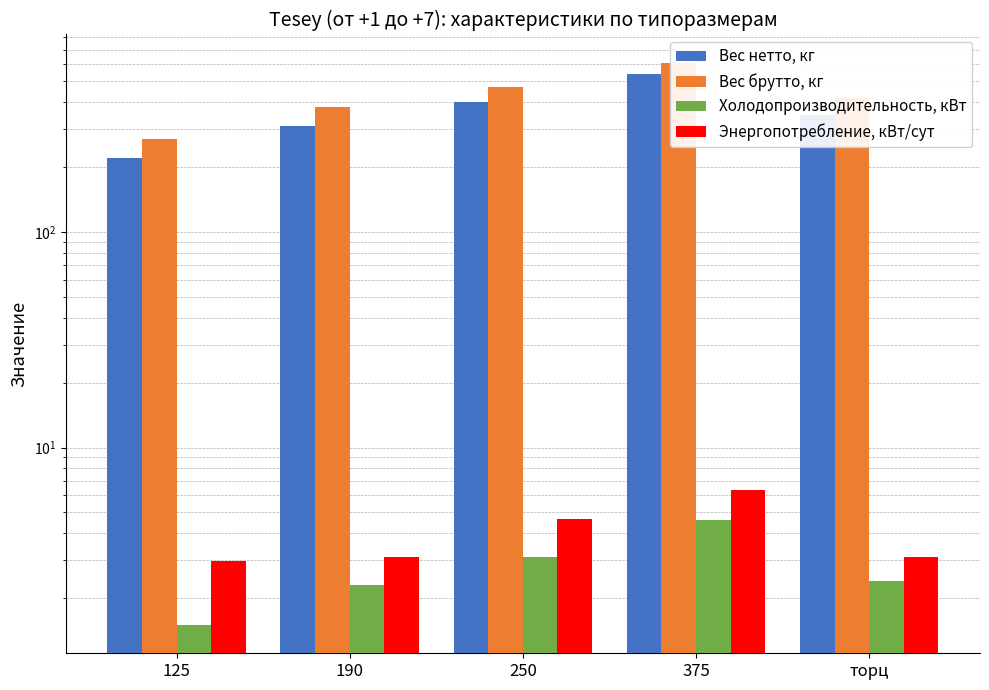

The value of Холодопроизводительность, кВт at 375 is 3.1. True or false?

False